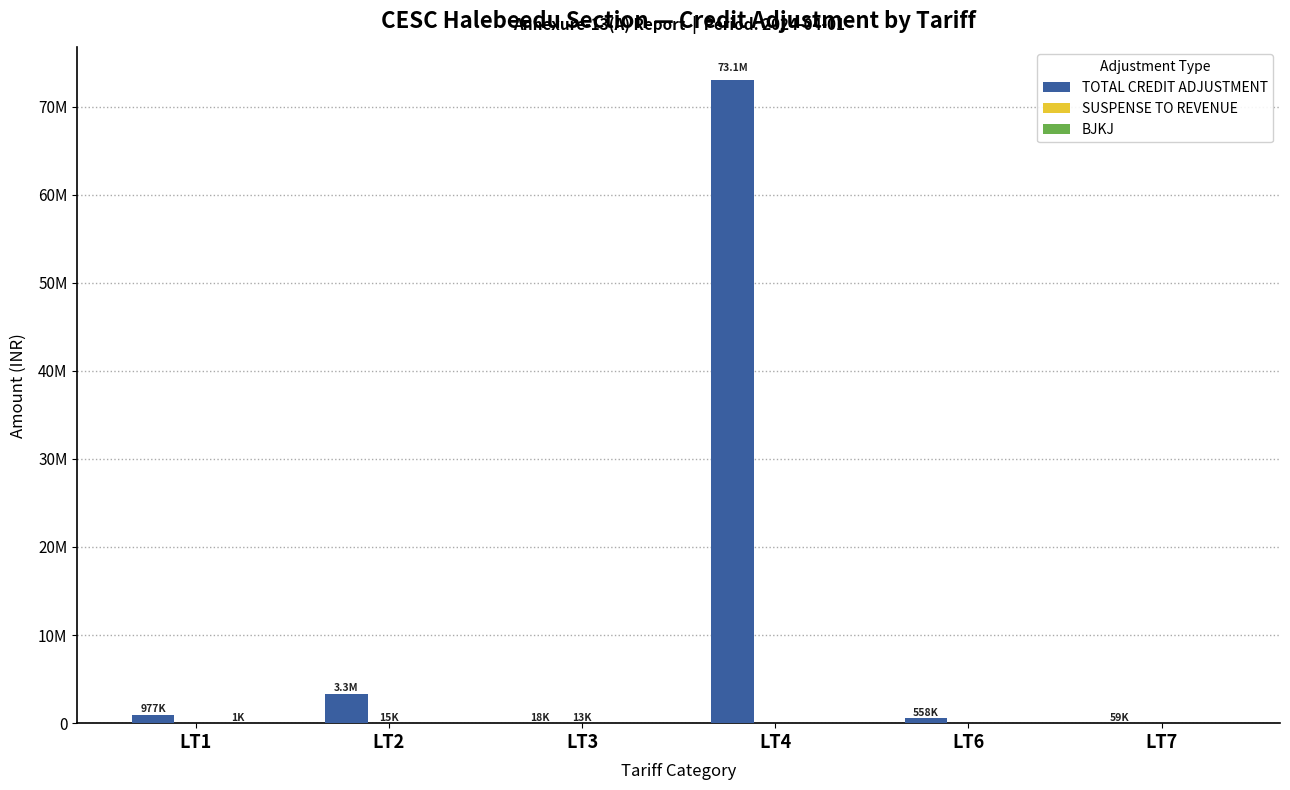

Are the bars horizontal?

No